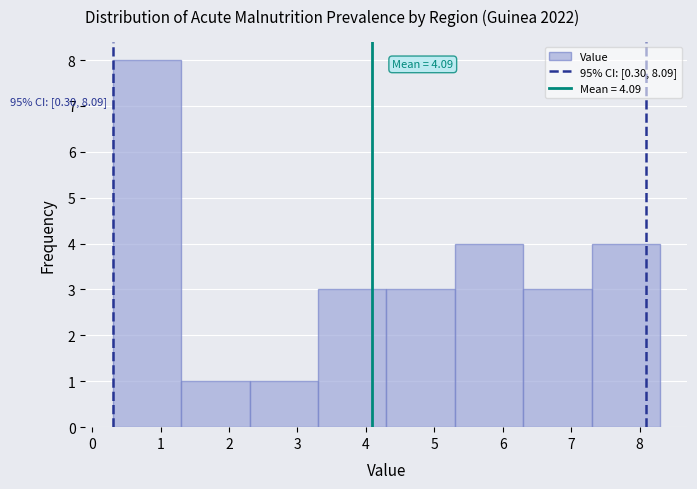

Over which range of the x-axis is the bar tallest?

0.3 to 1.3